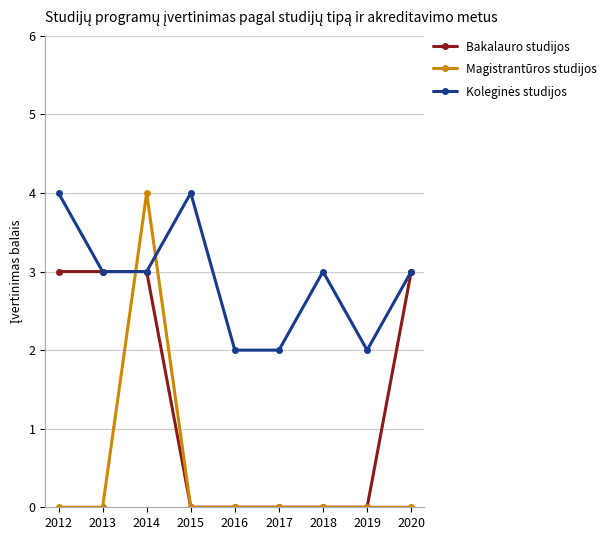

Is it true that Magistrantūros studijos equals -2 at 2019?

False